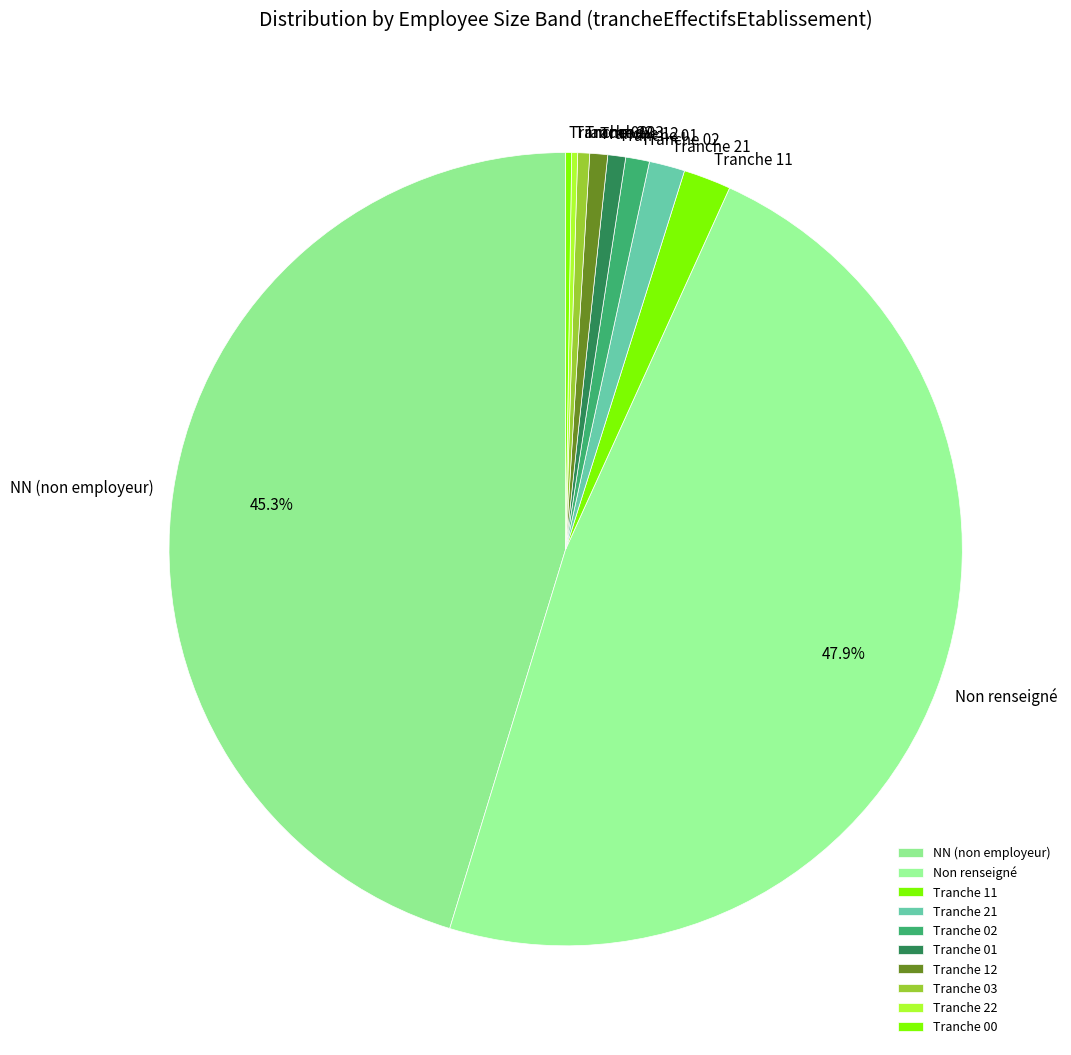

Which slice is the largest?

Non renseigné